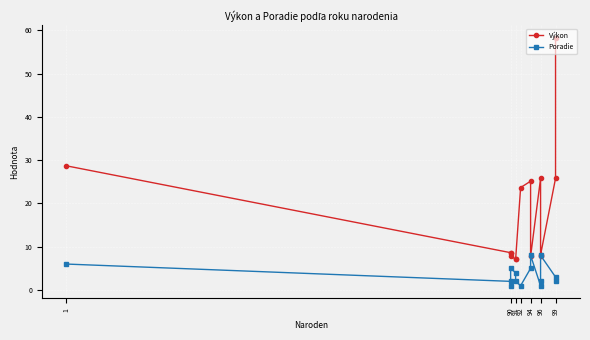

After their last crossing, which series has the higher values: Výkon or Poradie?

Výkon